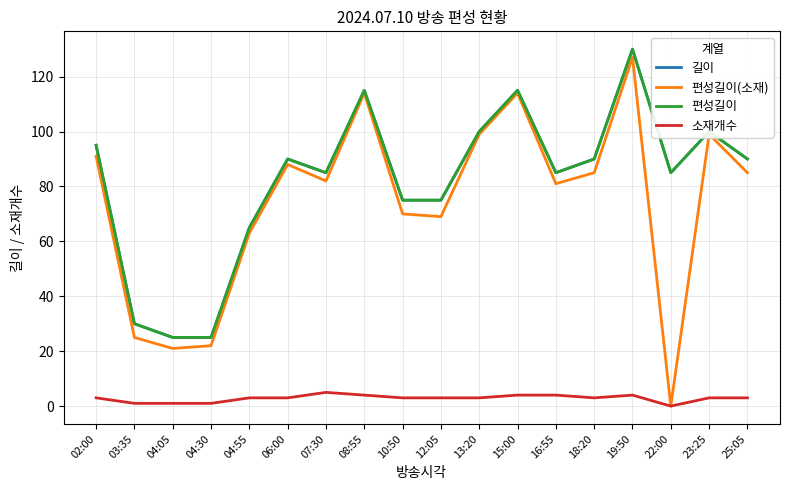

Does the chart have visible grid lines?

Yes